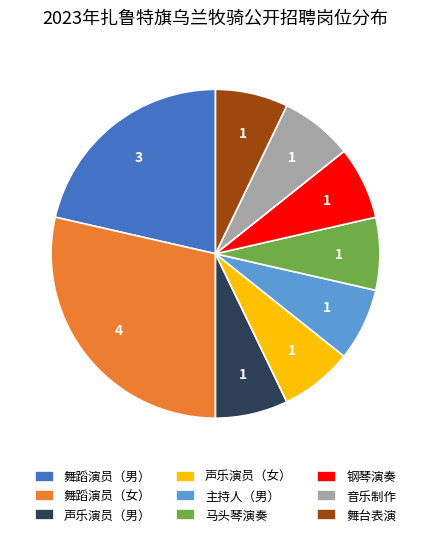

Which category has the biggest portion of the pie?

舞蹈演员（女）